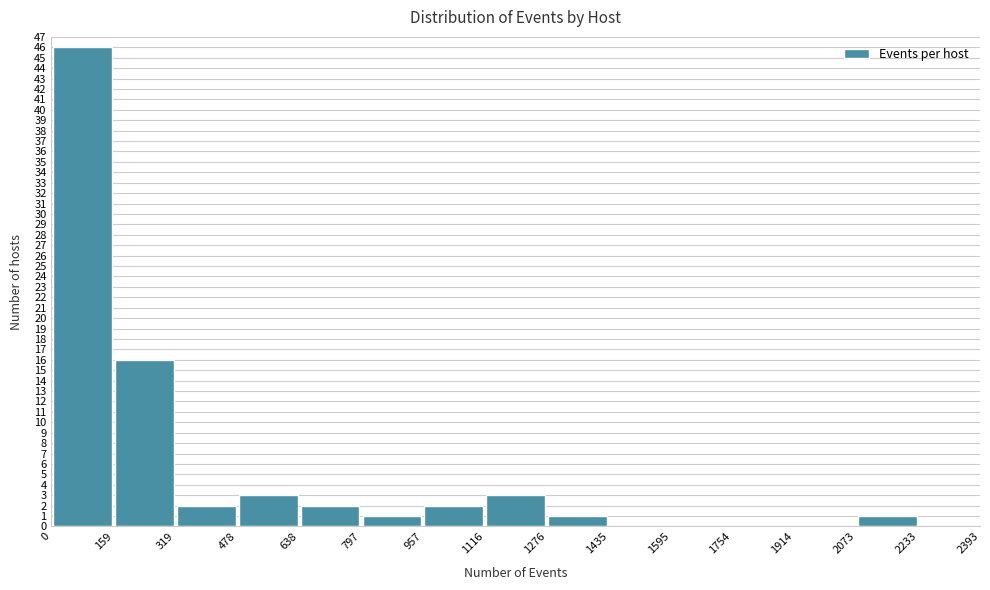

Reading left to right, list every bar in this chart as the range it spans on the x-axis followed by its height. The values are not printed on the chart, so give them approximately, as read against the axis.

0 to 159: 46
159 to 319: 16
319 to 478: 2
478 to 638: 3
638 to 797: 2
797 to 957: 1
957 to 1116: 2
1116 to 1276: 3
1276 to 1435: 1
1435 to 1595: 0
1595 to 1754: 0
1754 to 1914: 0
1914 to 2073: 0
2073 to 2233: 1
2233 to 2393: 0